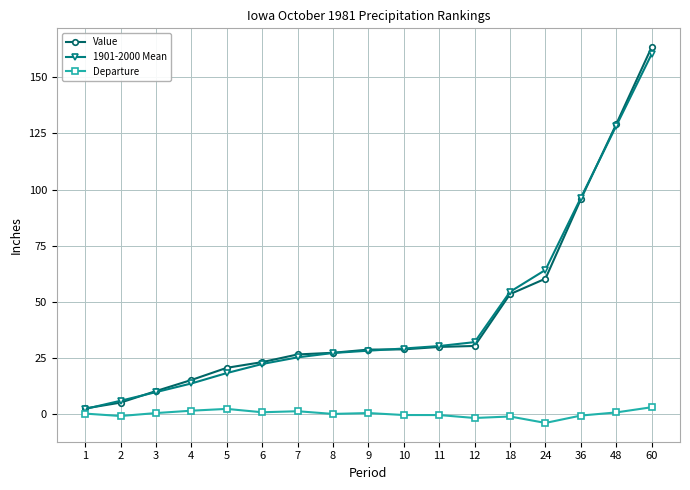

At which category is the sum across all series the highest?

60